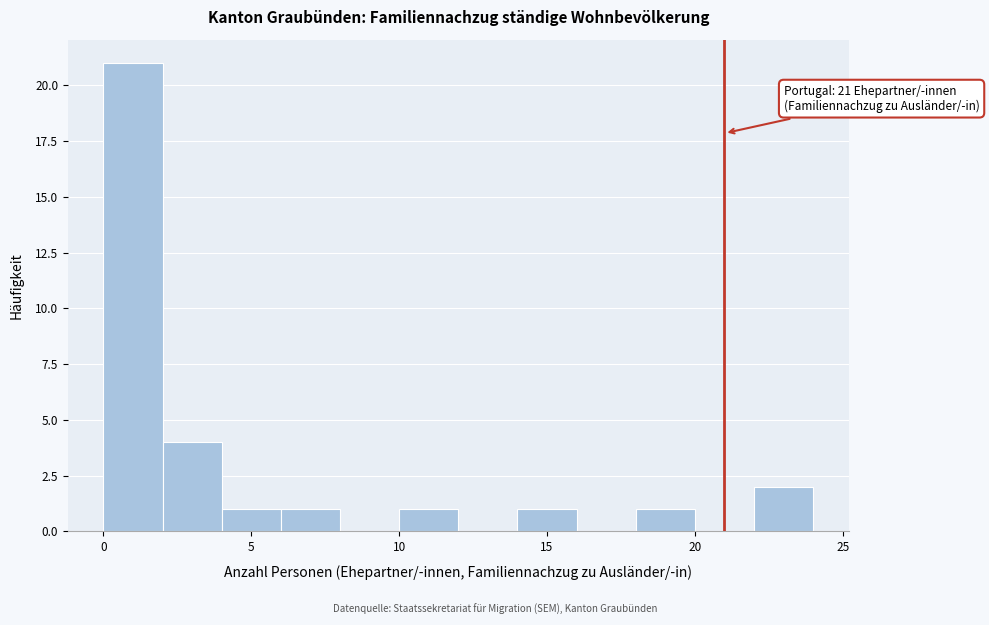

Over which range of the x-axis is the bar tallest?

0 to 2